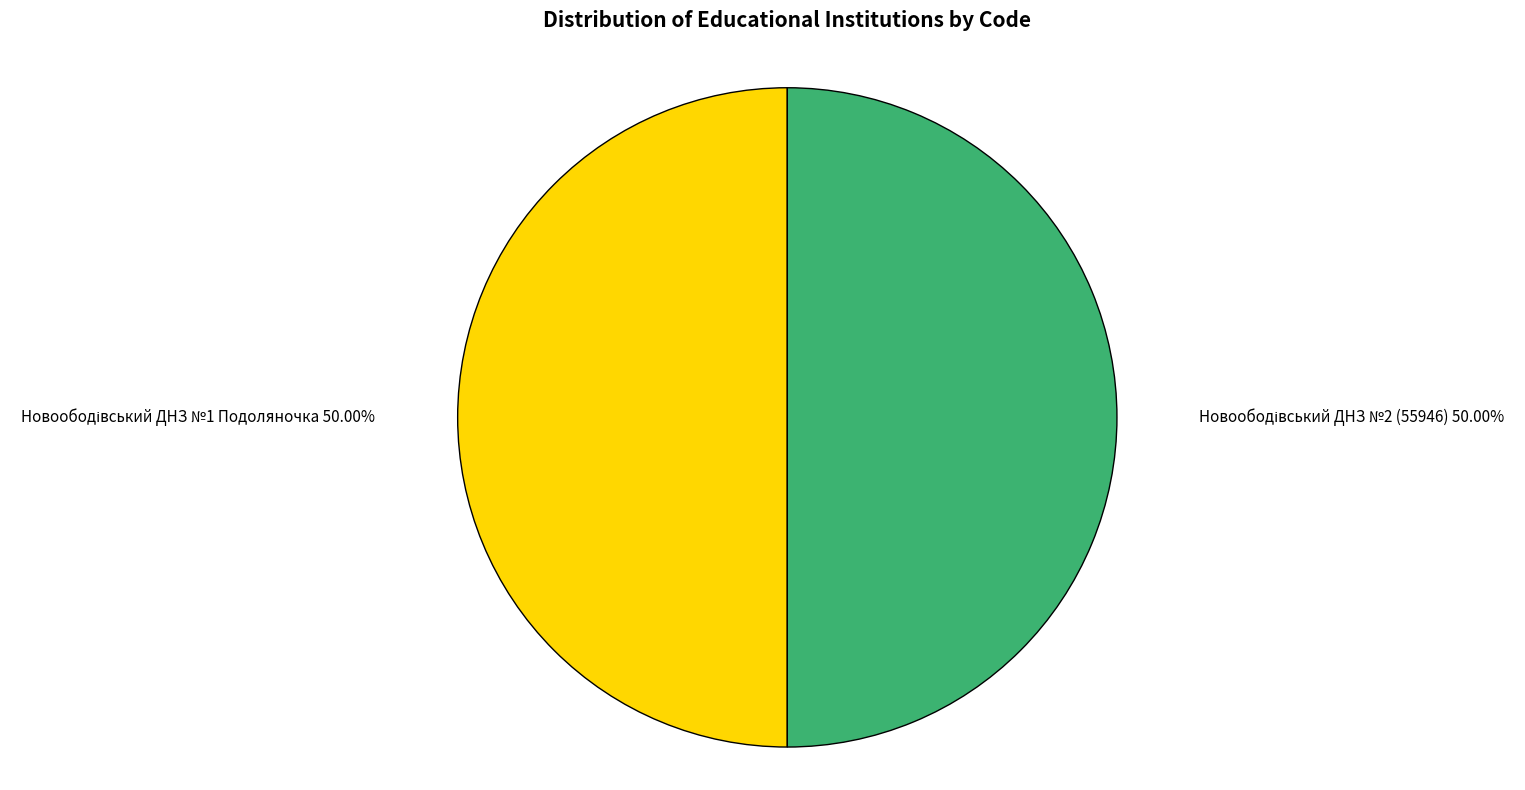

How many segments does this pie chart have?

2